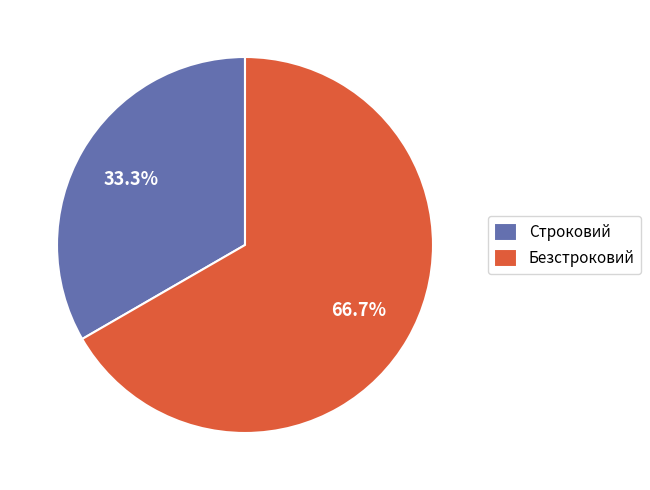

To the nearest percent, what is the average slice percentage?

50%